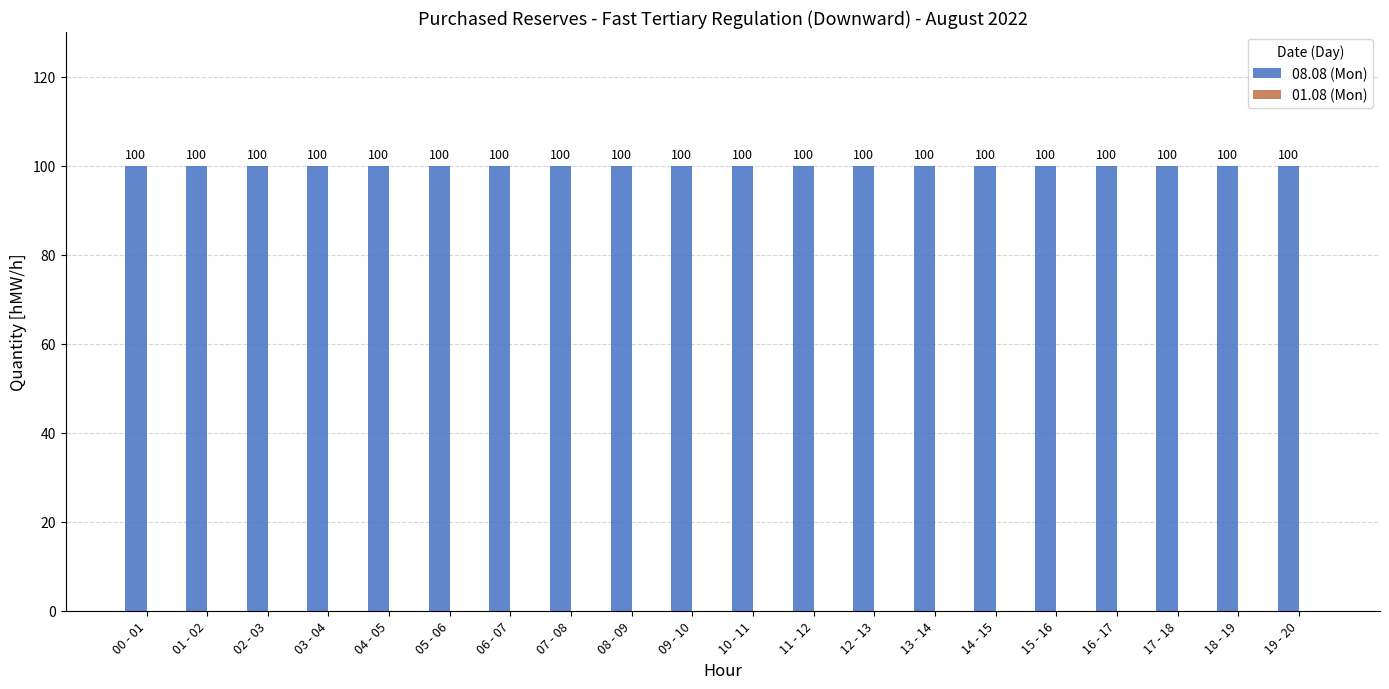

At 18 - 19, list the series in order from largest to smallest.

08.08 (Mon), 01.08 (Mon)